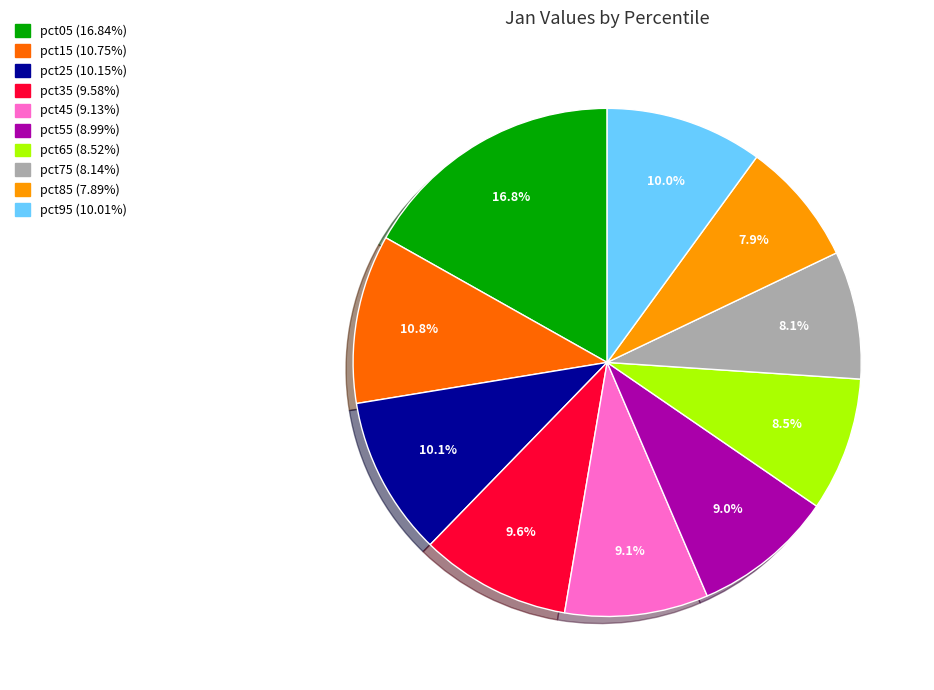

Combined, do pct95 and pct35 account for over 50%?

No